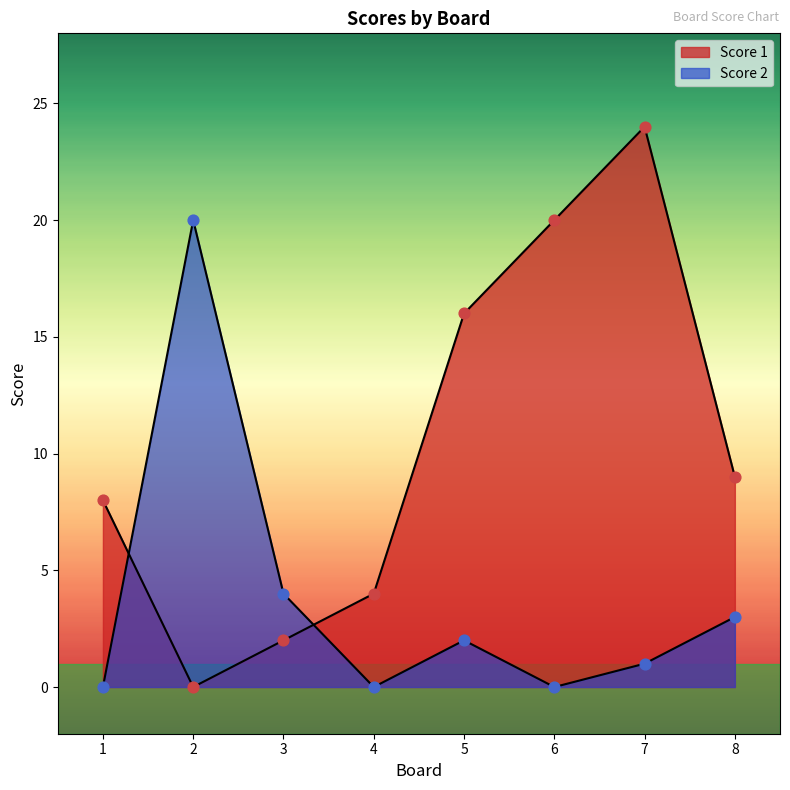

What are all the series names shown in the legend?

Score 1, Score 2